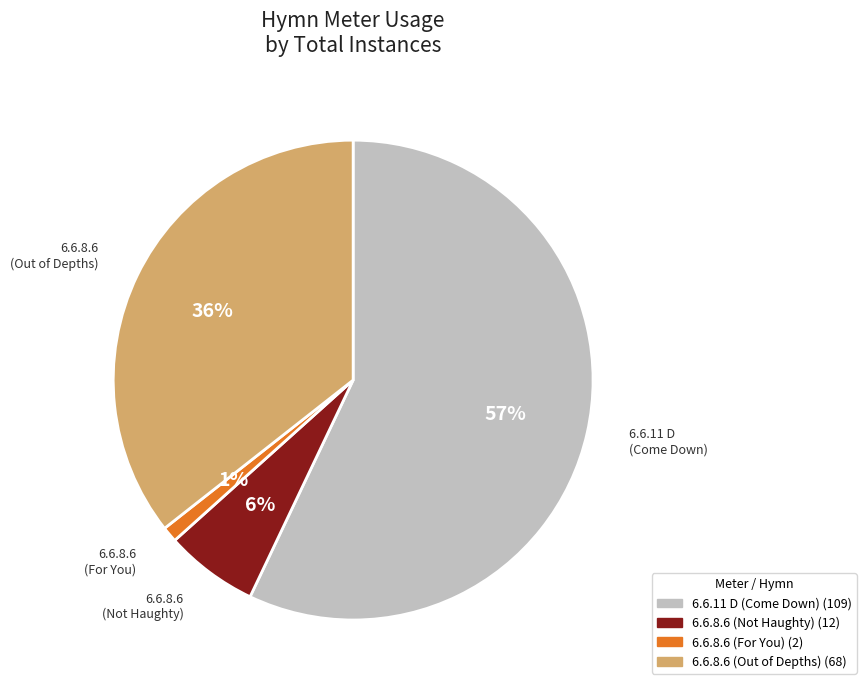

Is it true that 6.6.8.6 (For You) is 1% of the pie?

True